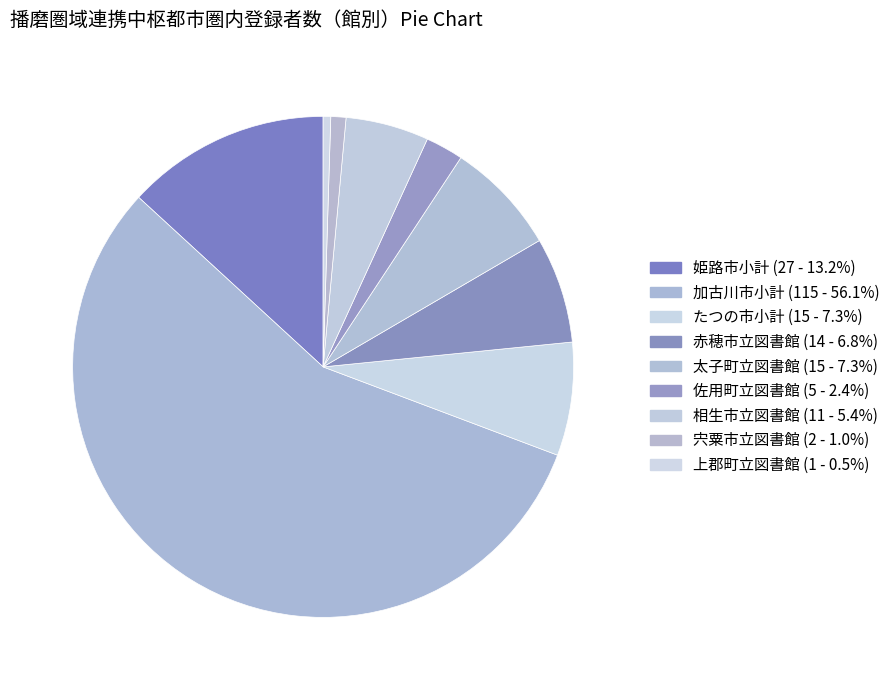

How much of the chart is everything except 上郡町立図書館?

99.5%